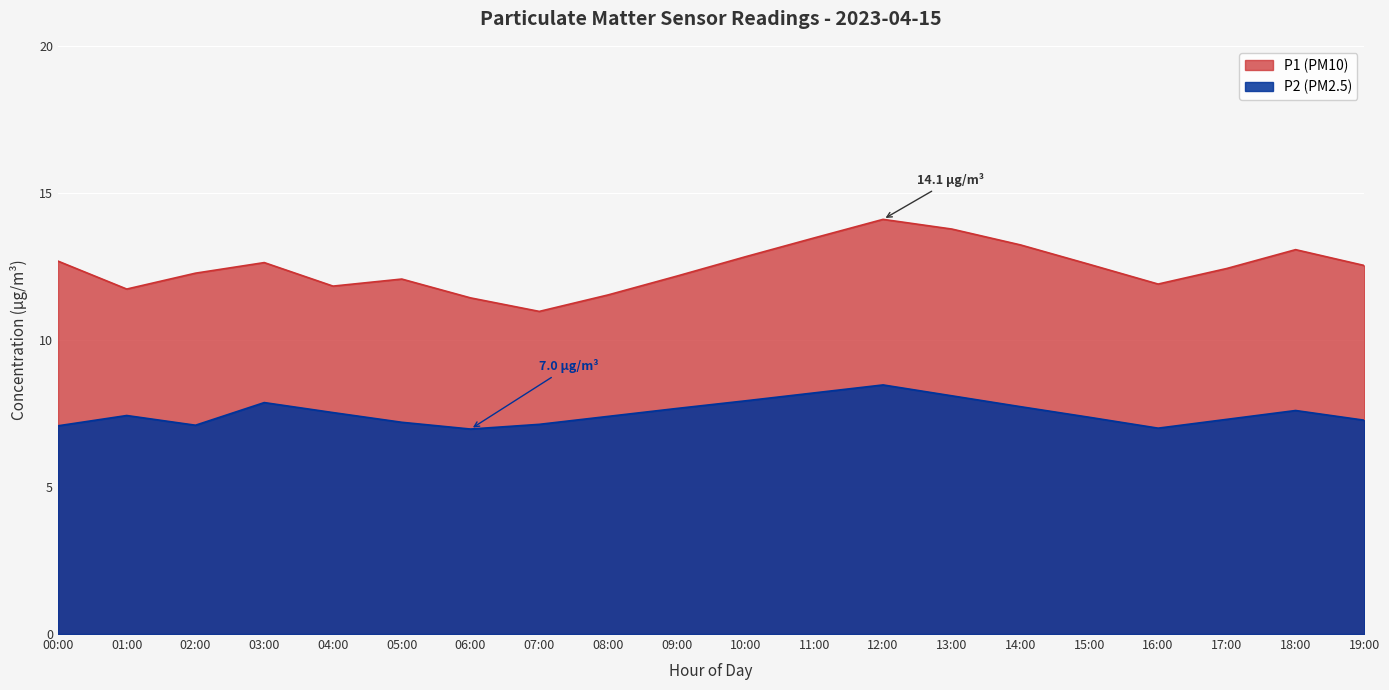

True or false: P1 has a value of 11.4 at 06:00.

True